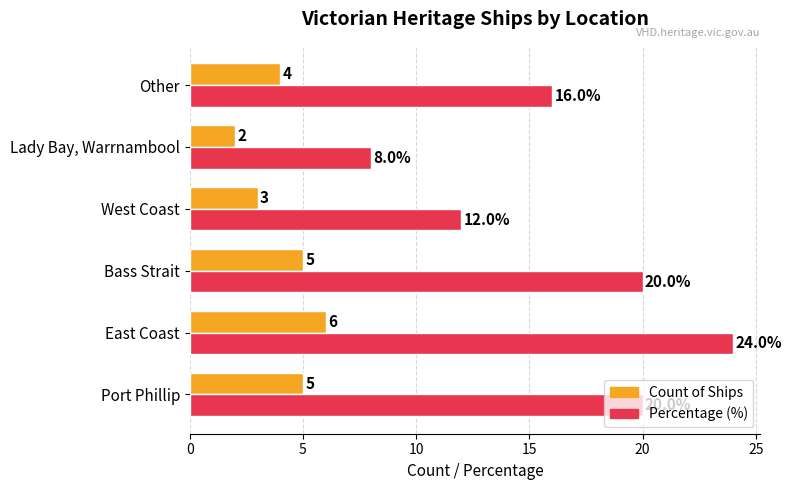

At which category is the sum across all series the highest?

East Coast